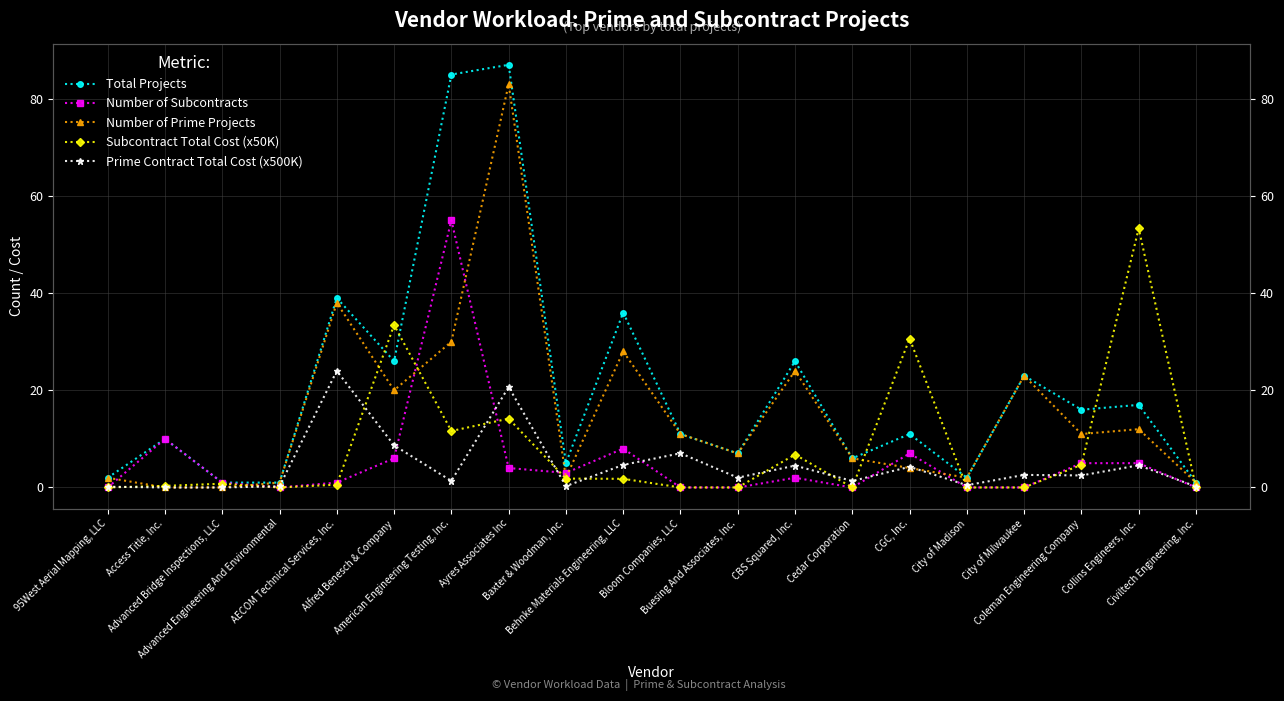

Where is the first local maximum for Total Projects?

Access Title, Inc.